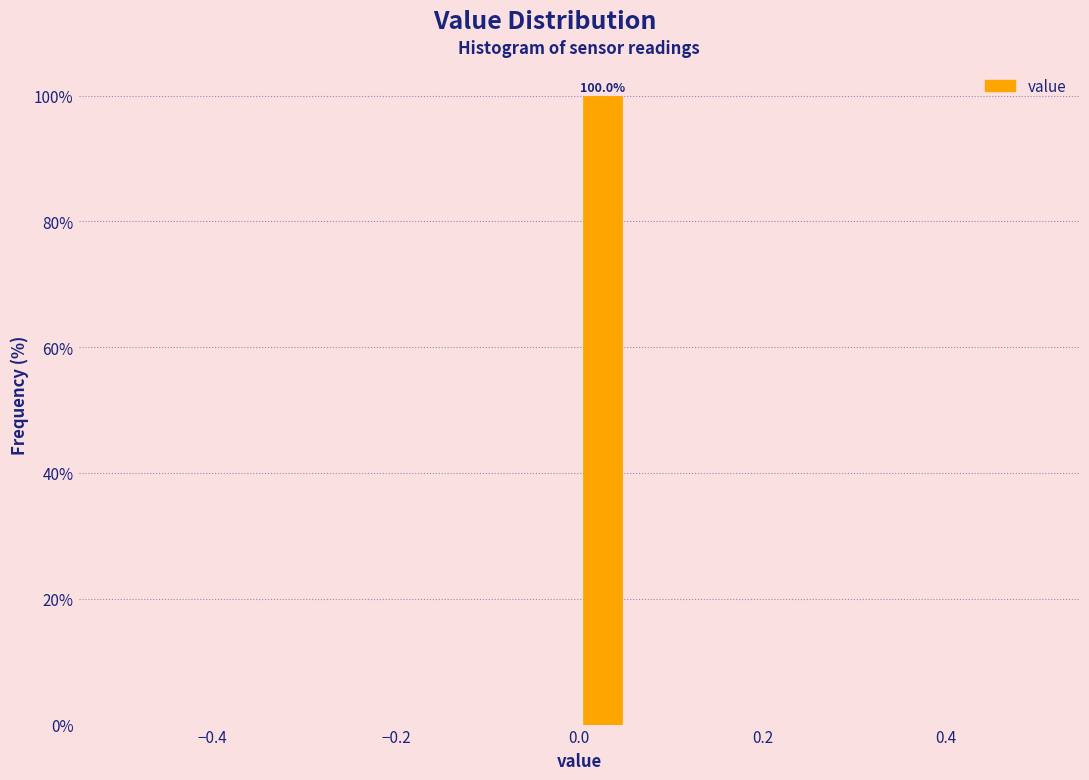

Around what value on the x-axis is the tallest bar? Give the approximate position of its centre, as read against the axis.

0.02